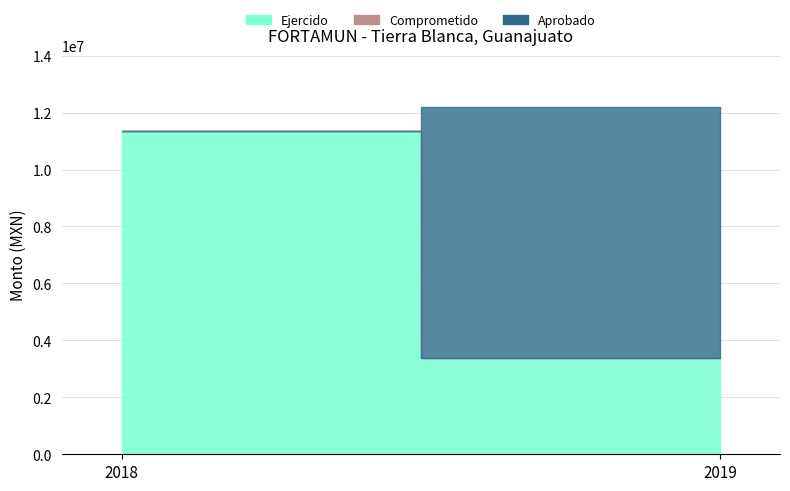

The value of Aprobado at 2018 is 18564330.6. True or false?

False